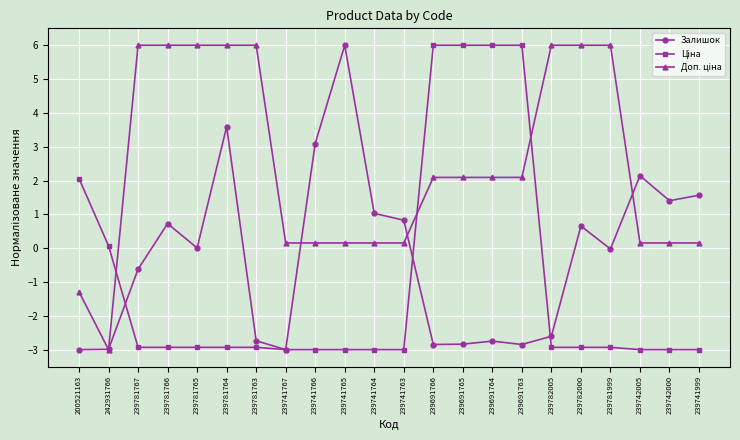

What is the maximum value shown in the chart?

6.0